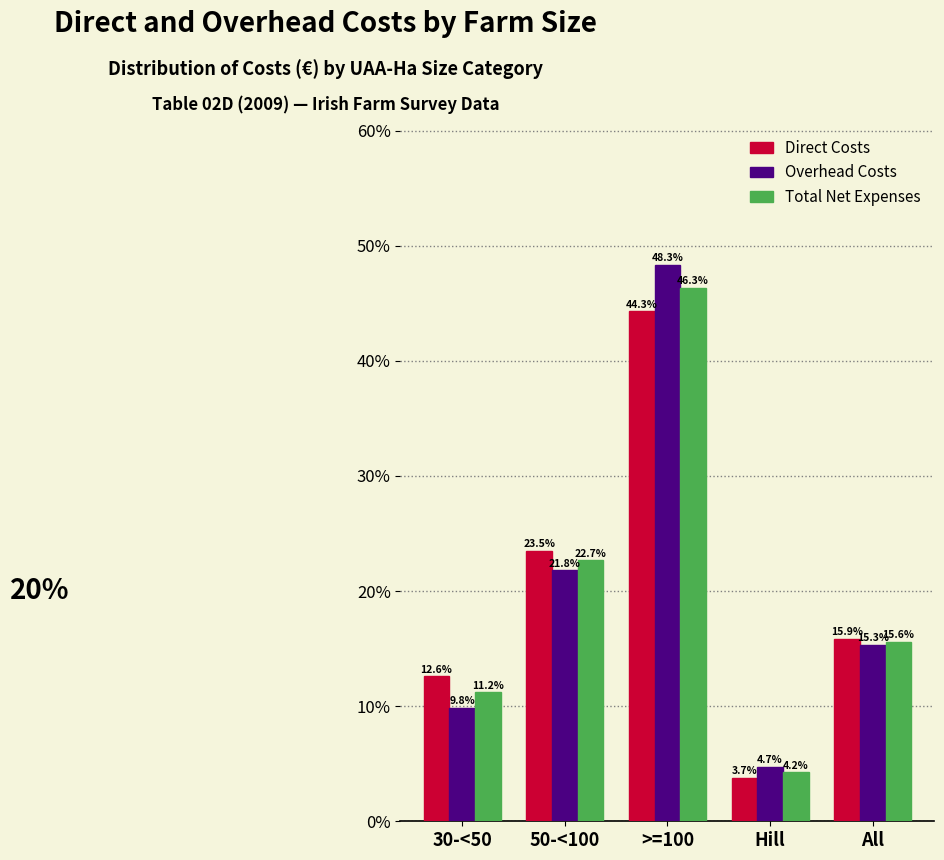

Reading right to left, list all the values displayed in this chart.

Direct Costs: 15.9	3.7	44.3	23.5	12.6
Overhead Costs: 15.3	4.7	48.3	21.8	9.8
Total Net Expenses: 15.6	4.2	46.3	22.7	11.2